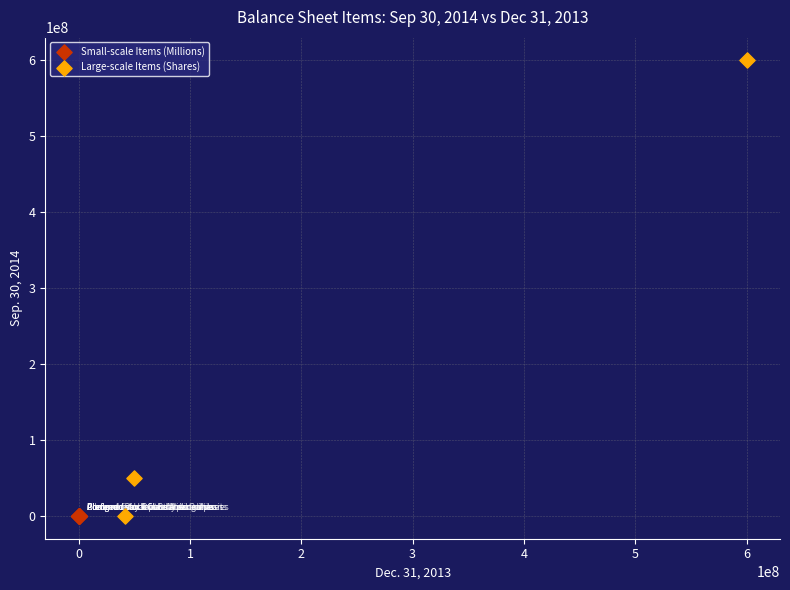

Which series has the largest Y range (max minus min)?

Large-scale Items (Shares)